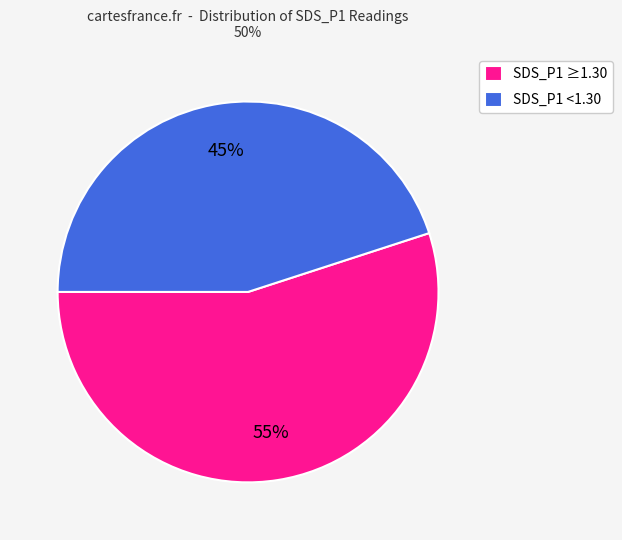

To the nearest percent, what portion does SDS_P1 <1.30 represent?

45%